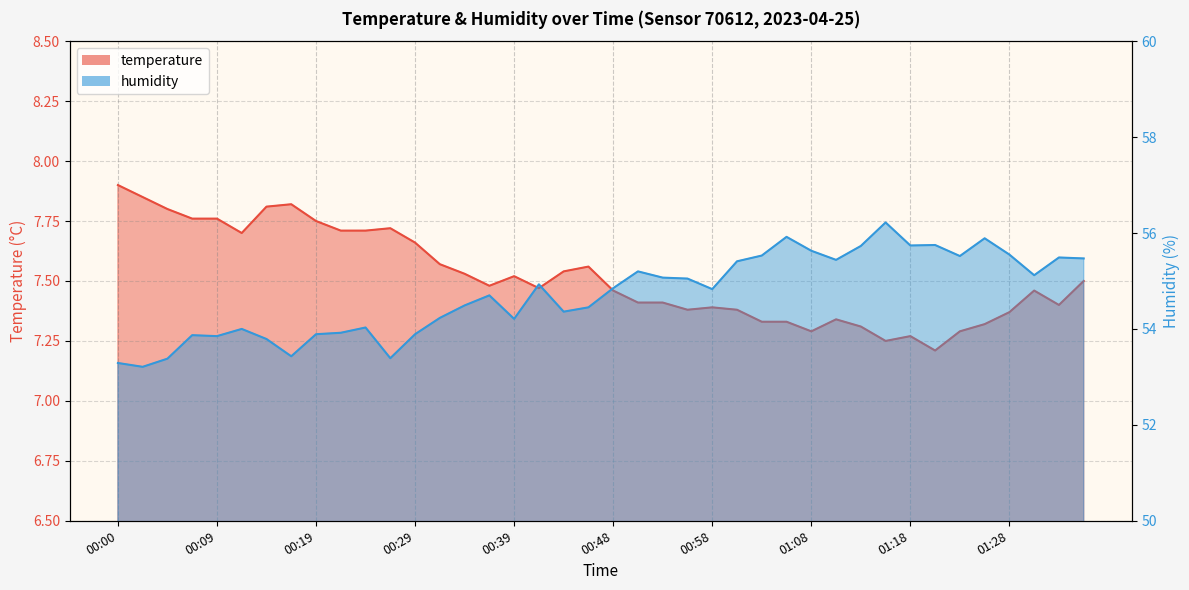

List the series in order of their peak value, highest first.

humidity, temperature